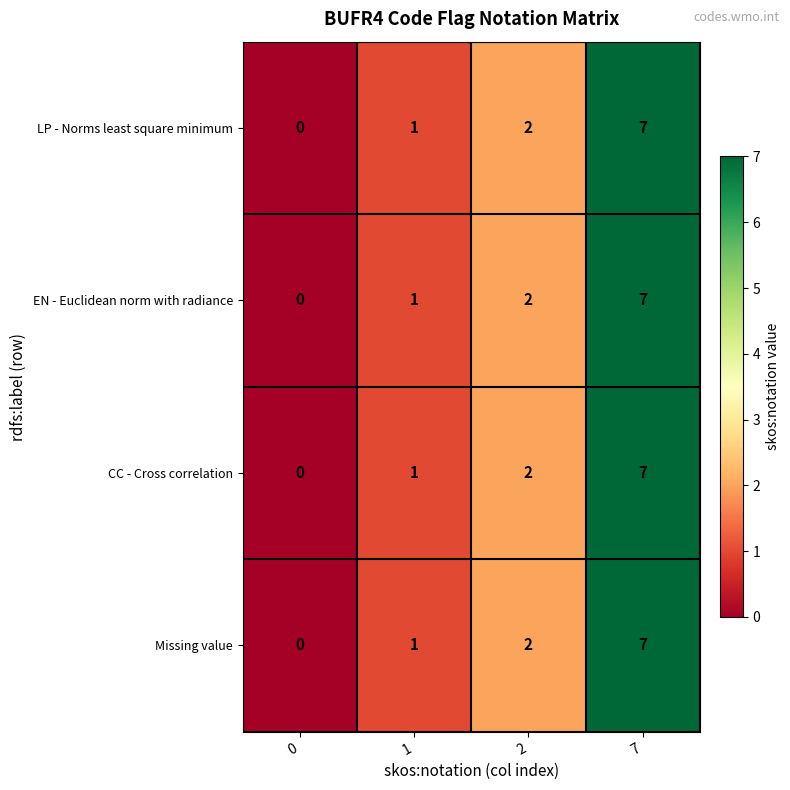

At which label does EN - Euclidean norm with radiance reach its peak?

7